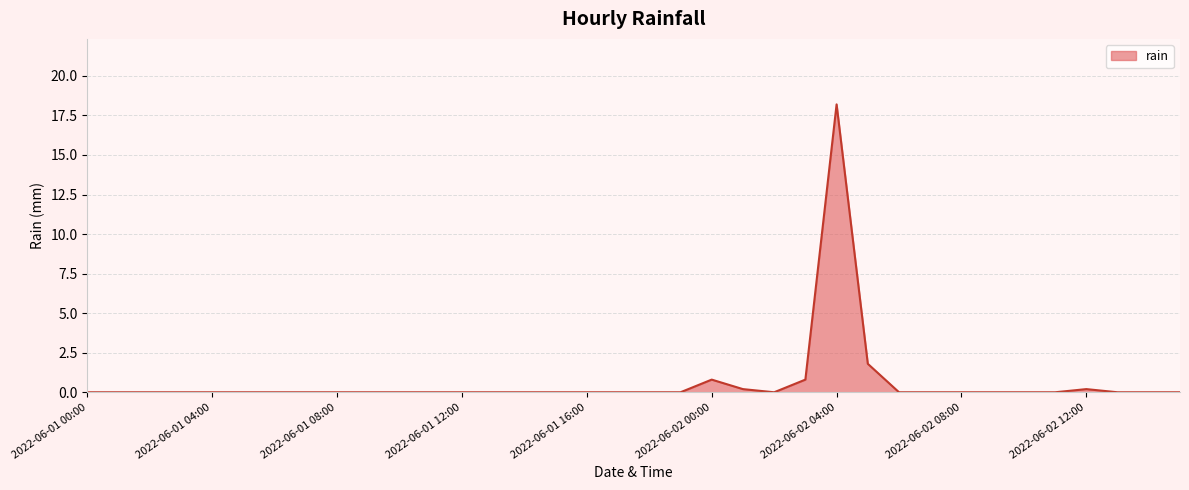

What is the maximum value shown in the chart?

18.2